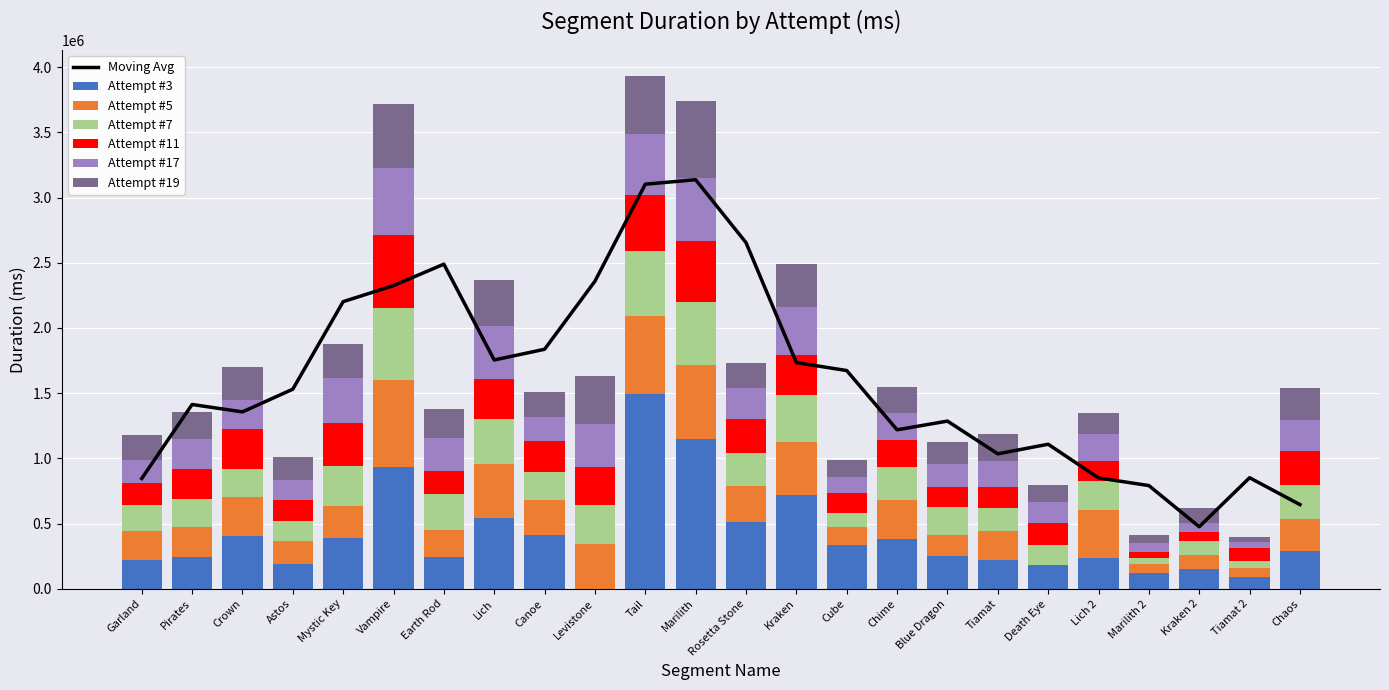

At how many categories does at least one series exceed 496670?

6